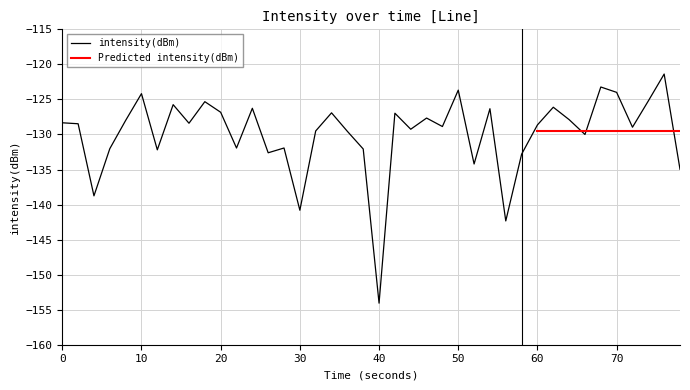

What is the average value?

-129.9